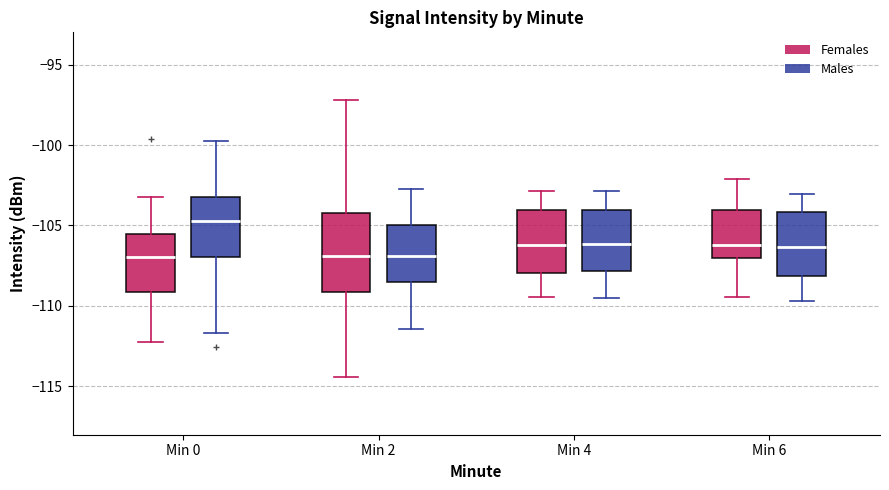

Reading left to right, read every box against the y-axis: the position of its median line, the range the box covers, and the ends of its whiskers. The values are not printed on the chart, so give them approximately, as read against the axis.

Min 0 (Females): median -107.0, box -109.0 to -105.5, whiskers -112.0 to -103.0
Min 0 (Males): median -104.5, box -107.0 to -103.0, whiskers -111.5 to -100.0
Min 2 (Females): median -107.0, box -109.0 to -104.0, whiskers -114.5 to -97.0
Min 2 (Males): median -107.0, box -108.5 to -105.0, whiskers -111.5 to -102.5
Min 4 (Females): median -106.0, box -108.0 to -104.0, whiskers -109.5 to -103.0
Min 4 (Males): median -106.0, box -108.0 to -104.0, whiskers -109.5 to -103.0
Min 6 (Females): median -106.0, box -107.0 to -104.0, whiskers -109.5 to -102.0
Min 6 (Males): median -106.5, box -108.0 to -104.0, whiskers -109.5 to -103.0